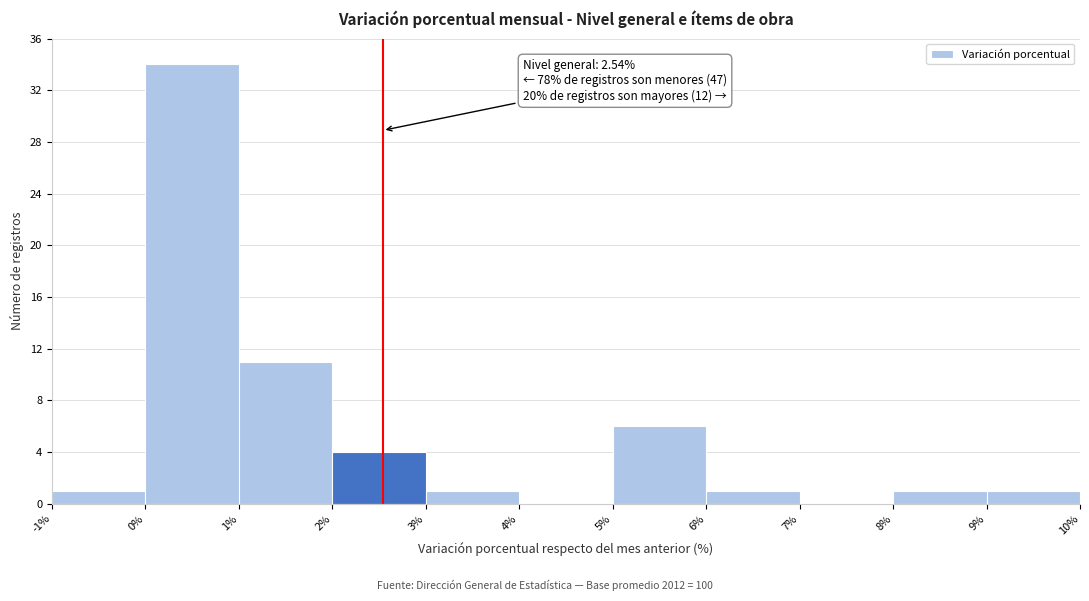

Which range on the x-axis has the tallest bar?

0% to 1%